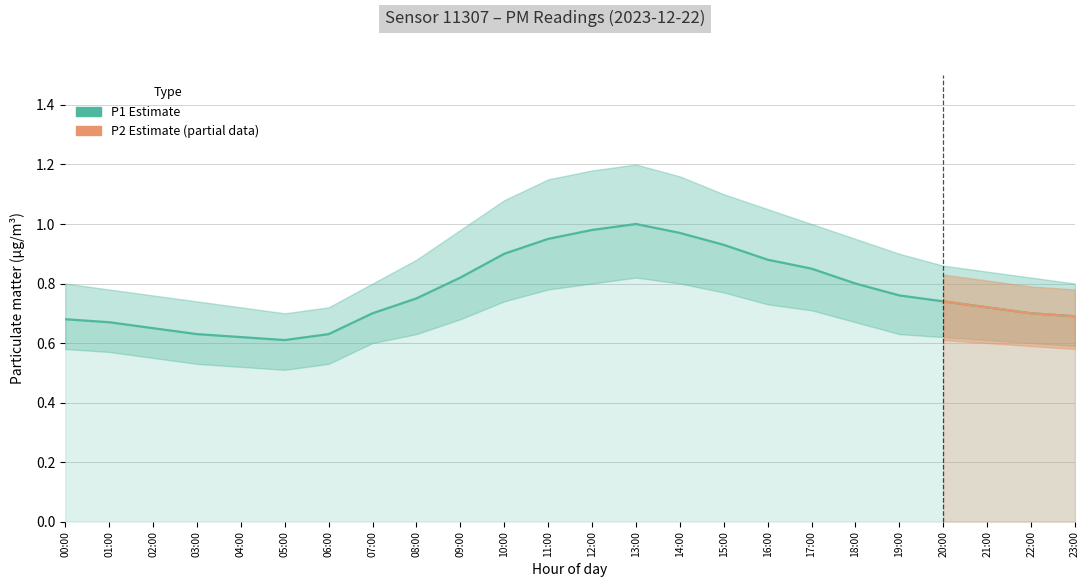

At which category does the chart reach its minimum across all series?

05:00